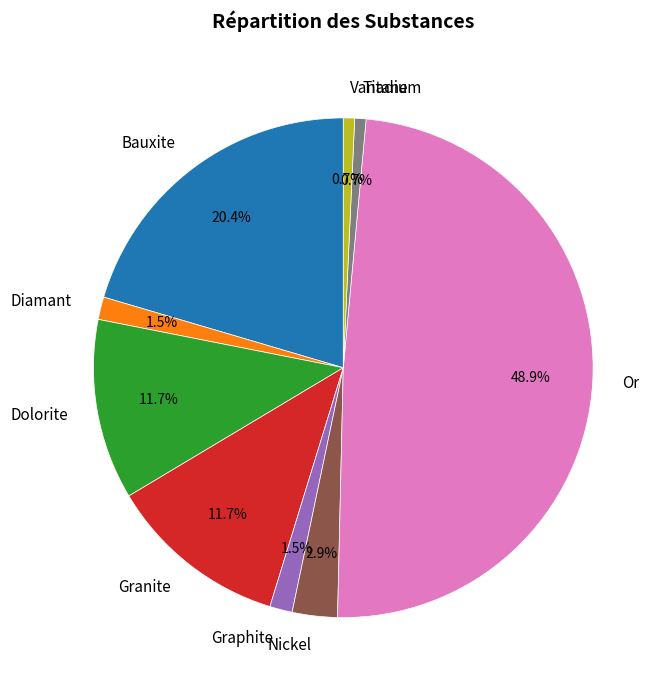

To the nearest percent, what is the combined percentage of Bauxite and Titane?

21%